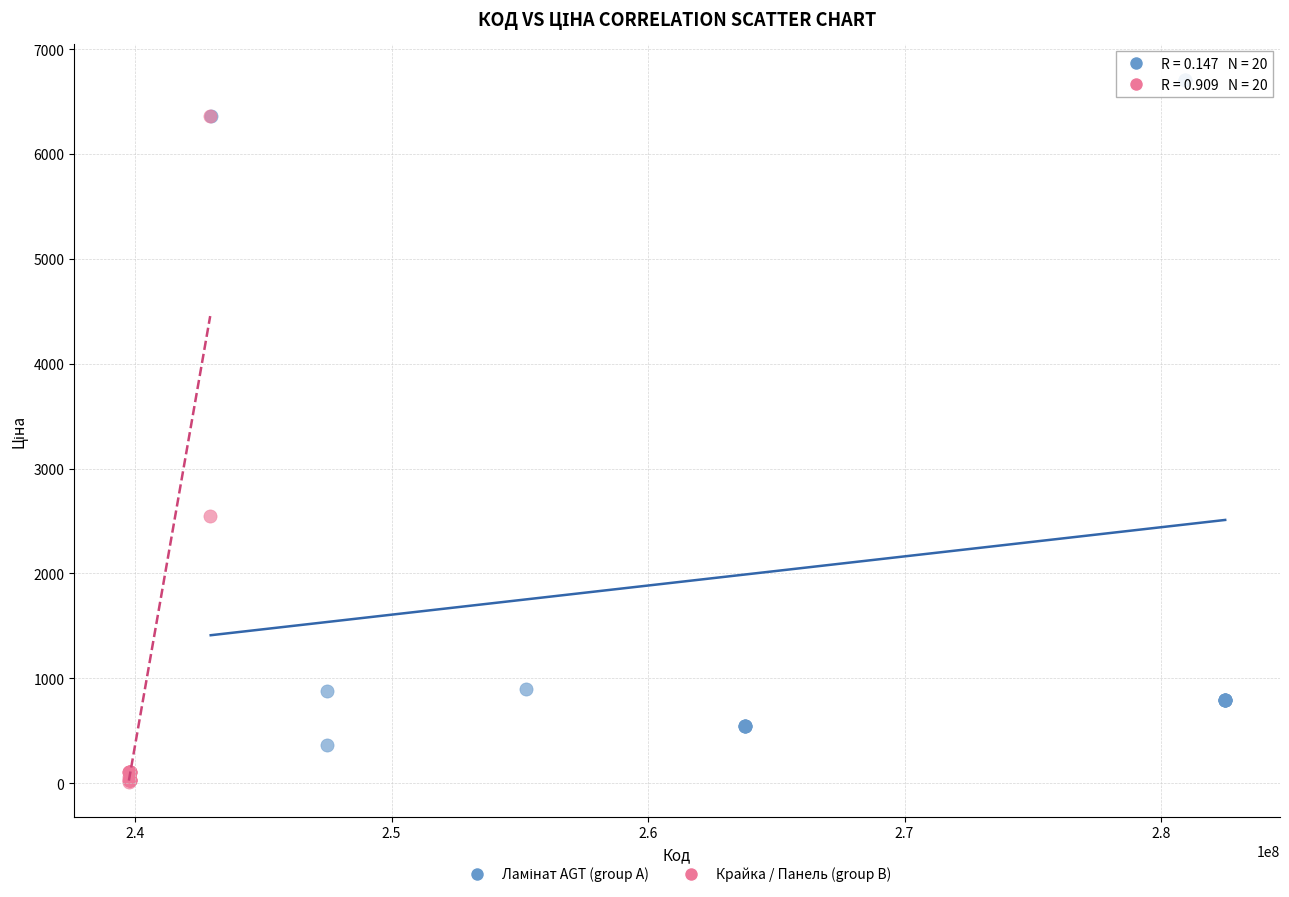

Which series reaches the minimum Y coordinate?

Крайка / Панель (group B)